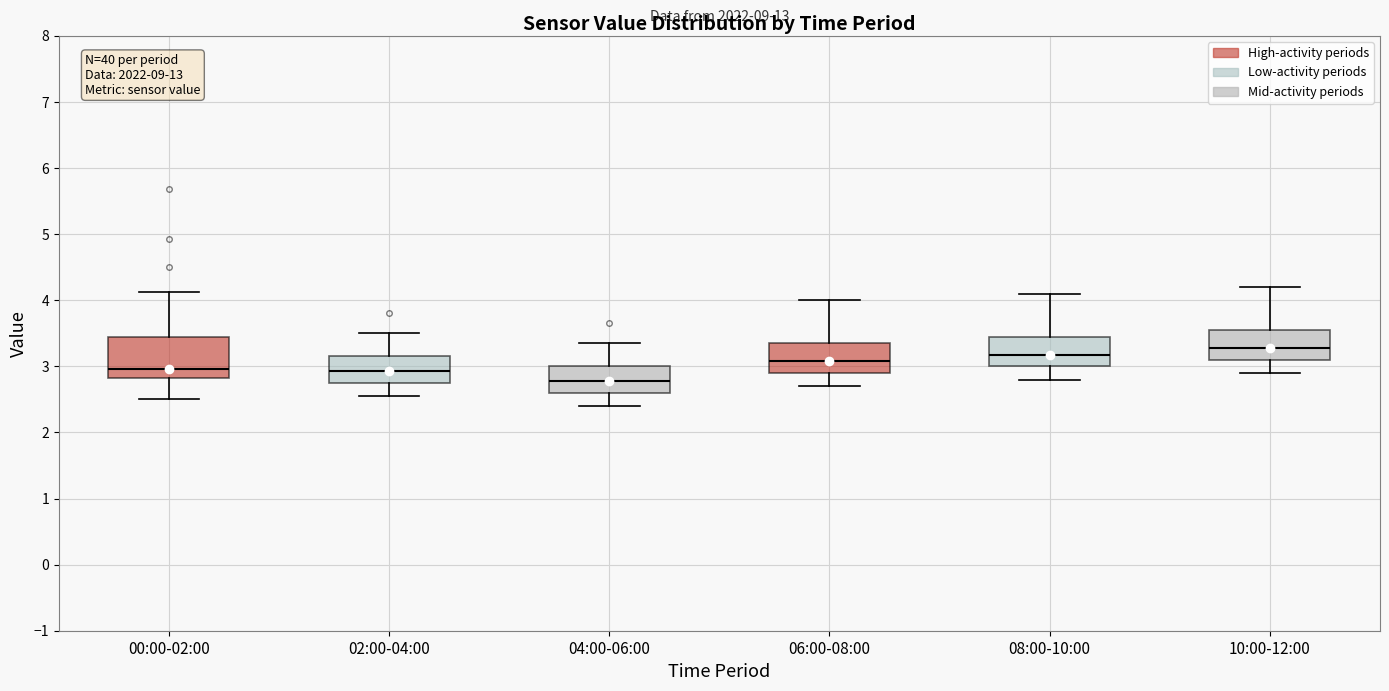

Reading left to right, read every box against the y-axis: the position of its median line, the range the box covers, and the ends of its whiskers. The values are not printed on the chart, so give them approximately, as read against the axis.

00:00-02:00: median 3.0, box 2.8 to 3.4, whiskers 2.5 to 4.1
02:00-04:00: median 2.9, box 2.8 to 3.2, whiskers 2.6 to 3.5
04:00-06:00: median 2.8, box 2.6 to 3.0, whiskers 2.4 to 3.4
06:00-08:00: median 3.1, box 2.9 to 3.4, whiskers 2.7 to 4.0
08:00-10:00: median 3.2, box 3.0 to 3.5, whiskers 2.8 to 4.1
10:00-12:00: median 3.3, box 3.1 to 3.6, whiskers 2.9 to 4.2